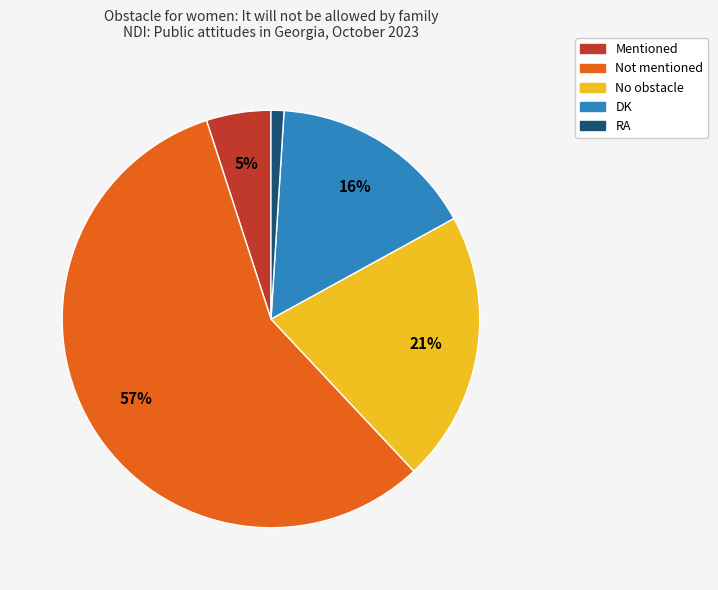

What is the largest slice in the pie chart?

Not mentioned